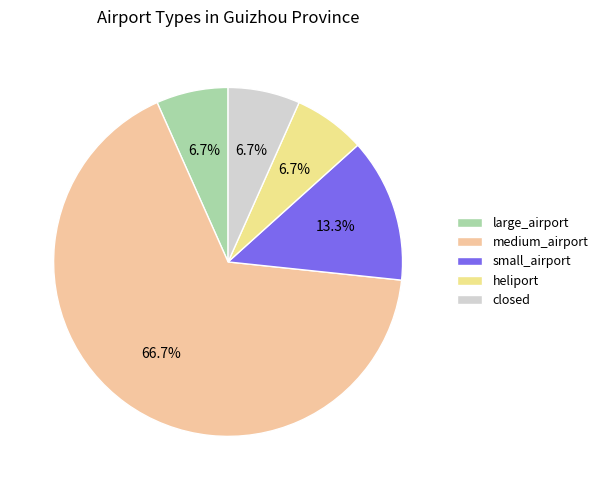

To the nearest percent, what is the average slice percentage?

20%